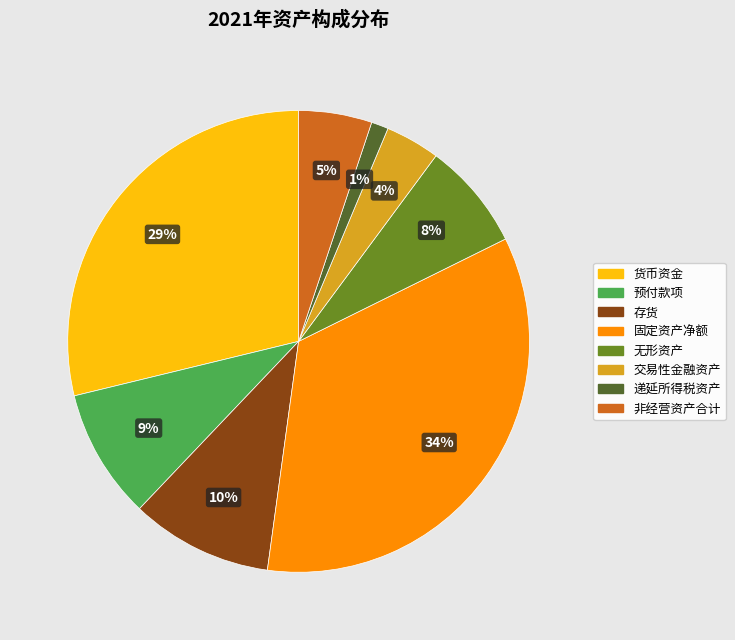

To the nearest percent, what percentage of the pie is 货币资金?

29%